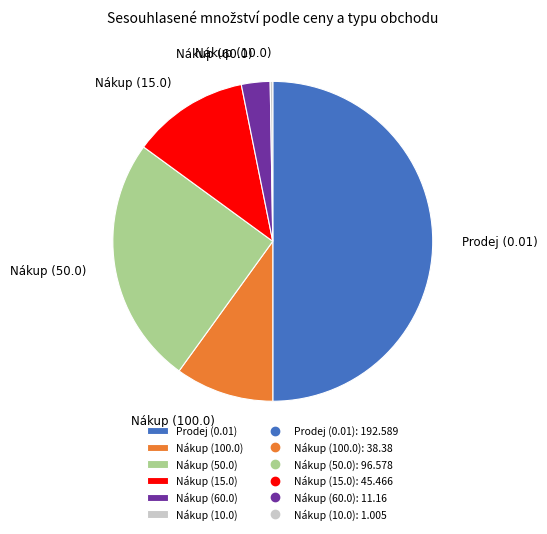

Which slice is the largest?

Prodej (0.01)